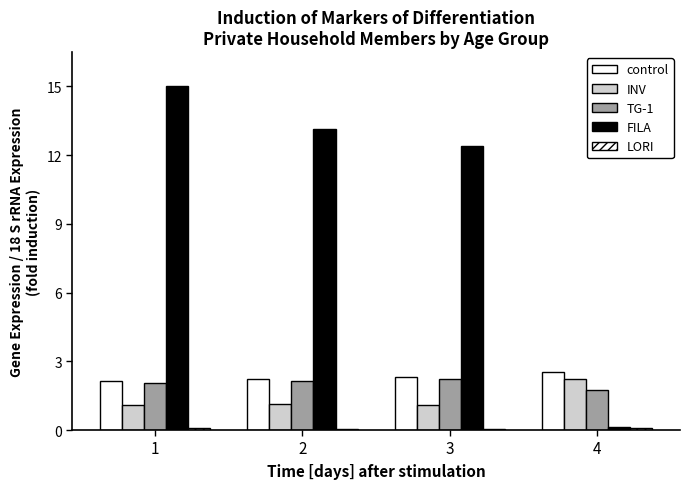

Are the bars grouped side by side (vs. stacked)?

Yes